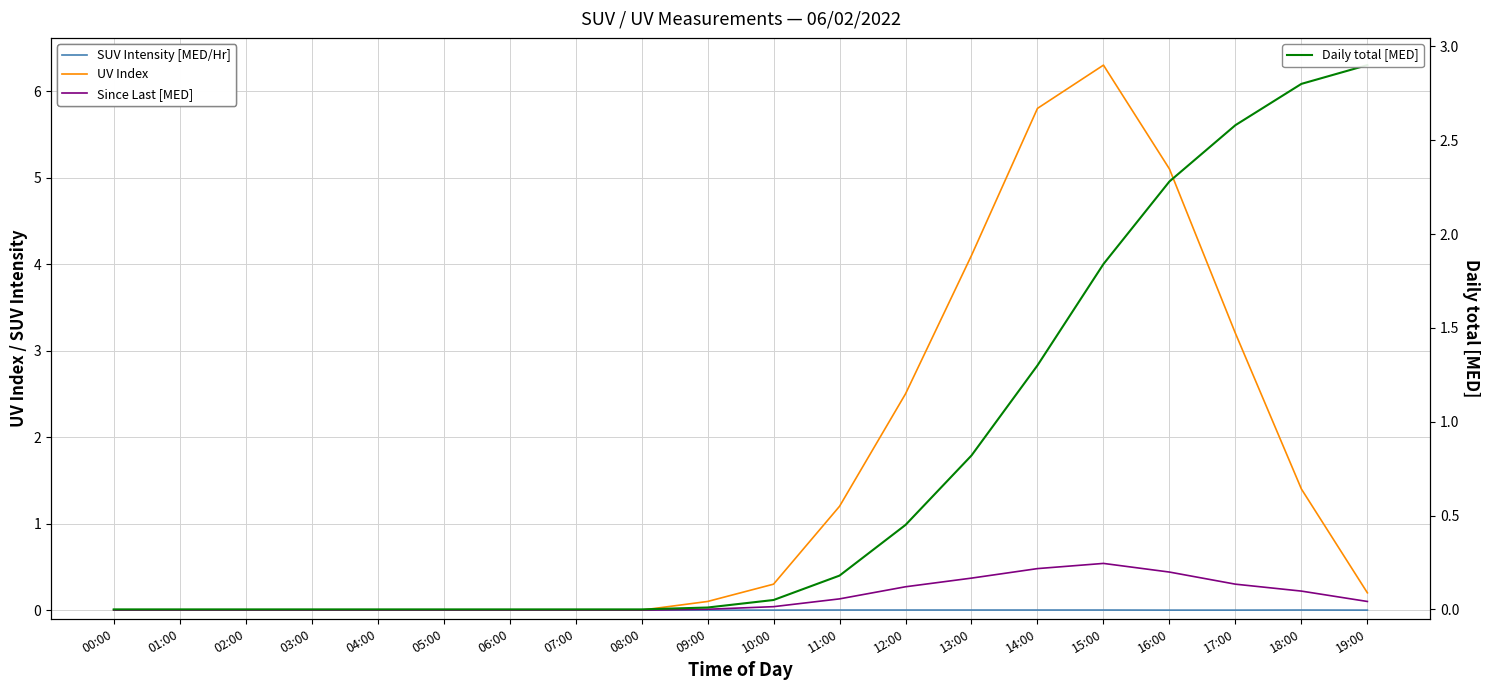

True or false: UV Index and SUV Intensity [MED/Hr] intersect in this chart.

False